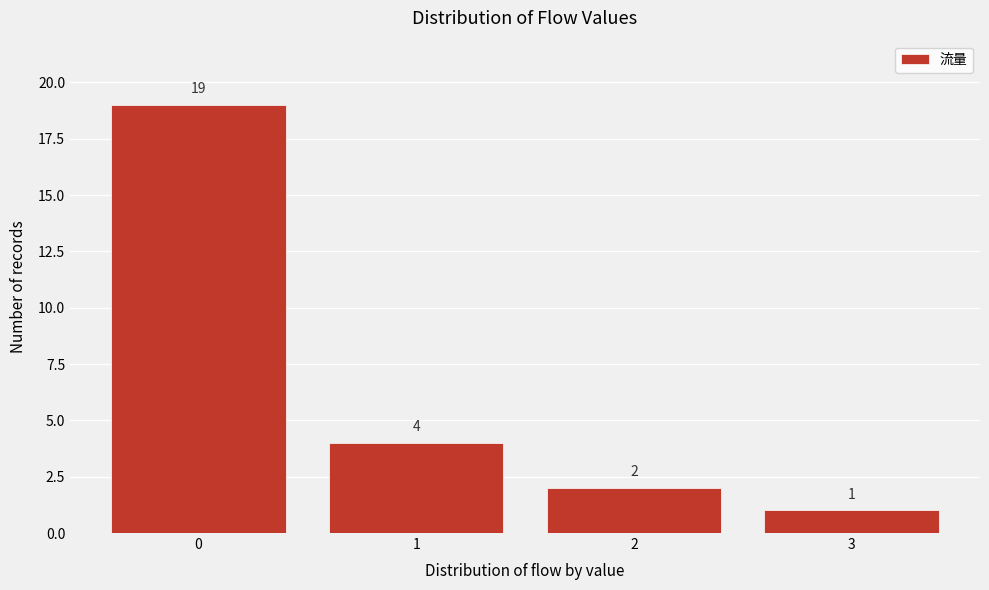

Reading left to right, transcribe all the data shown in this chart.

0=19	1=4	2=2	3=1